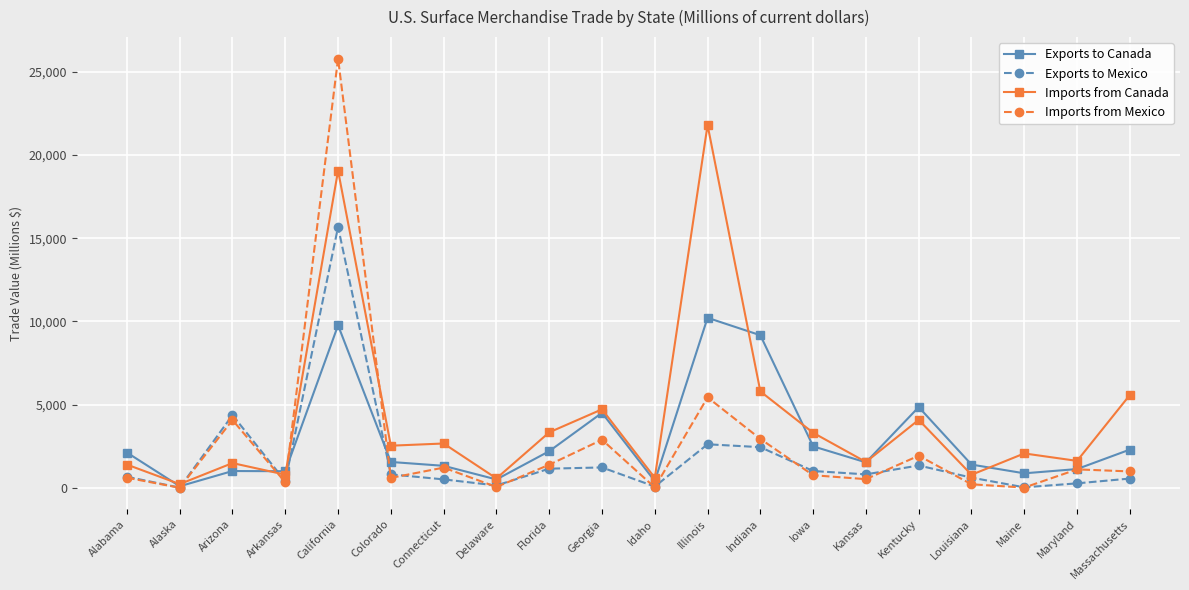

What is the sum of all Exports to Mexico values?

34745